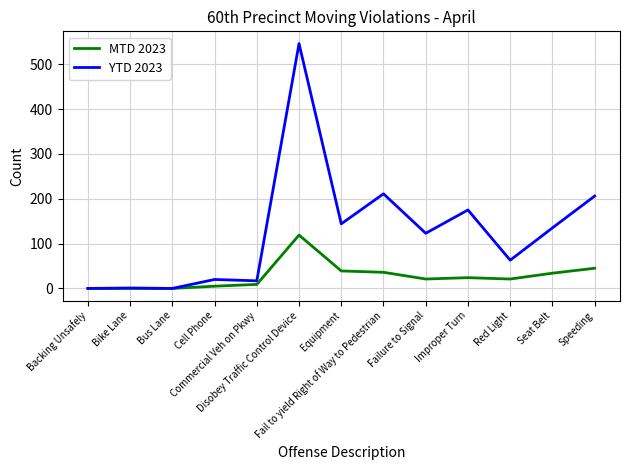

What are all the series names shown in the legend?

MTD 2023, YTD 2023